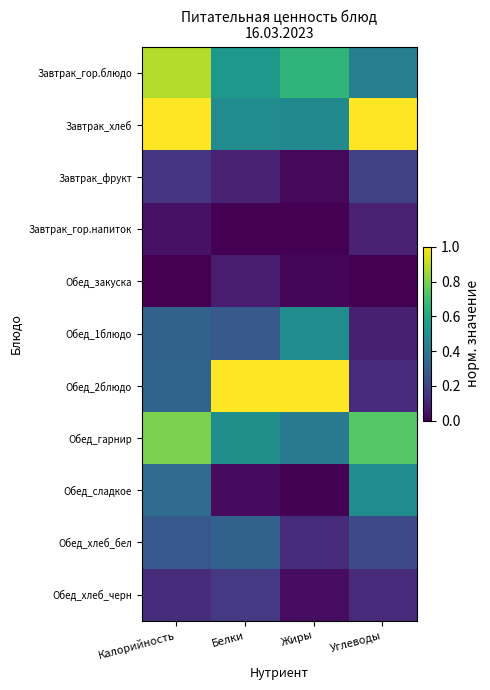

Reading left to right, transcribe all the data shown in this chart.

Завтрак_гор.блюдо: Калорийность=0.9	Белки=0.5	Жиры=0.7	Углеводы=0.4
Завтрак_хлеб: Калорийность=1.0	Белки=0.5	Жиры=0.5	Углеводы=1.0
Завтрак_фрукт: Калорийность=0.2	Белки=0.1	Жиры=0.0	Углеводы=0.2
Завтрак_гор.напиток: Калорийность=0.0	Белки=0.0	Жиры=0.0	Углеводы=0.1
Обед_закуска: Калорийность=0.0	Белки=0.1	Жиры=0.0	Углеводы=0.0
Обед_1блюдо: Калорийность=0.3	Белки=0.3	Жиры=0.5	Углеводы=0.1
Обед_2блюдо: Калорийность=0.3	Белки=1.0	Жиры=1.0	Углеводы=0.1
Обед_гарнир: Калорийность=0.8	Белки=0.5	Жиры=0.4	Углеводы=0.7
Обед_сладкое: Калорийность=0.3	Белки=0.0	Жиры=0.0	Углеводы=0.5
Обед_хлеб_бел: Калорийность=0.3	Белки=0.3	Жиры=0.1	Углеводы=0.2
Обед_хлеб_черн: Калорийность=0.1	Белки=0.2	Жиры=0.0	Углеводы=0.1